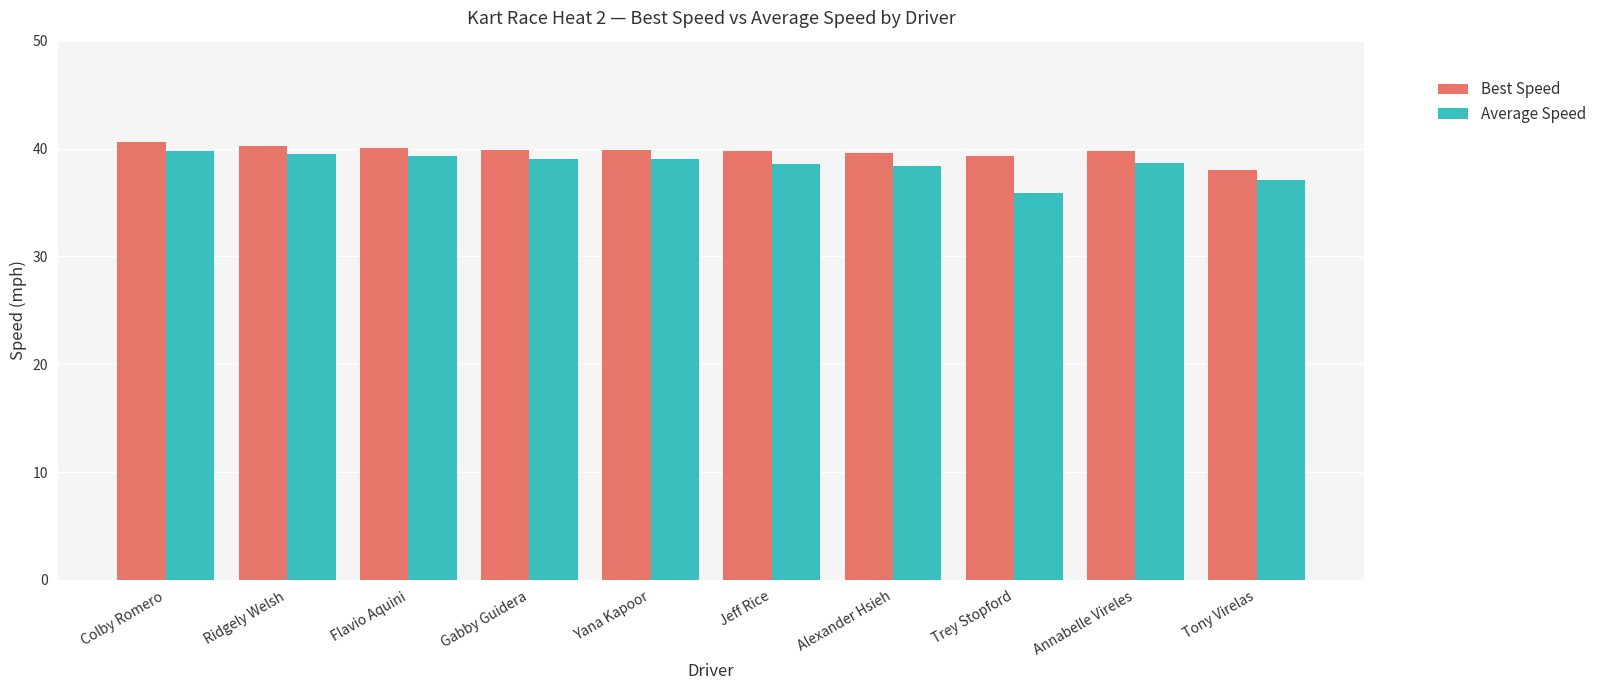

At which label does Average Speed reach its minimum?

Trey Stopford